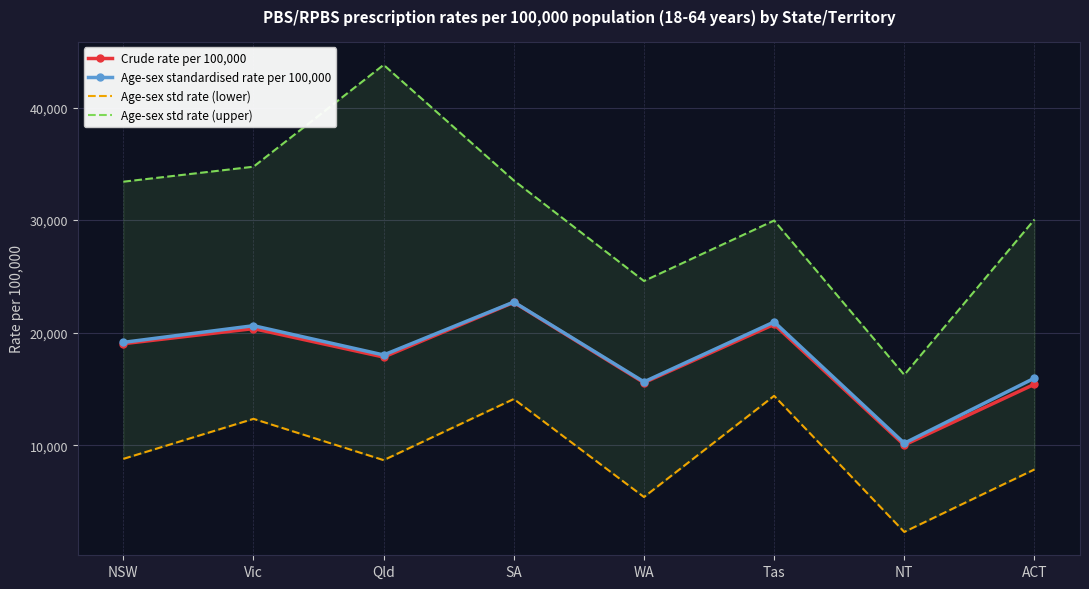

Where is the first local maximum for Age-sex standardised rate per 100,000?

Vic